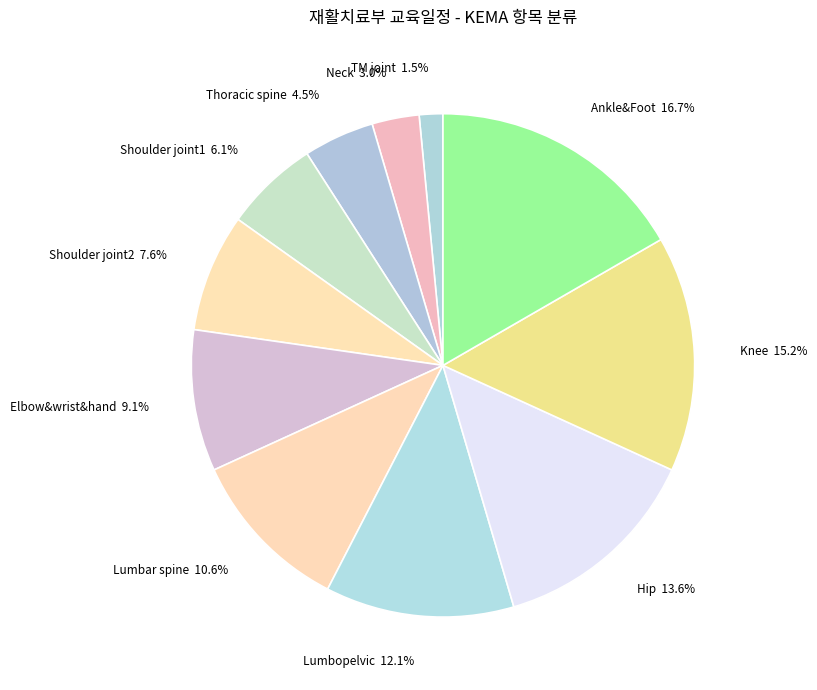

Count the number of slices in the pie.

11